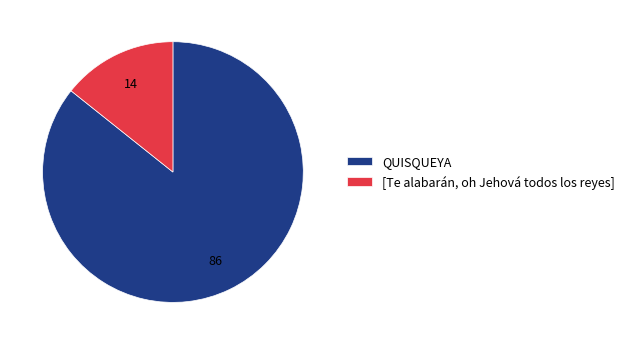

Approximately how many times larger is the value at QUISQUEYA compared to [Te alabarán, oh Jehová todos los reyes]?

6.0